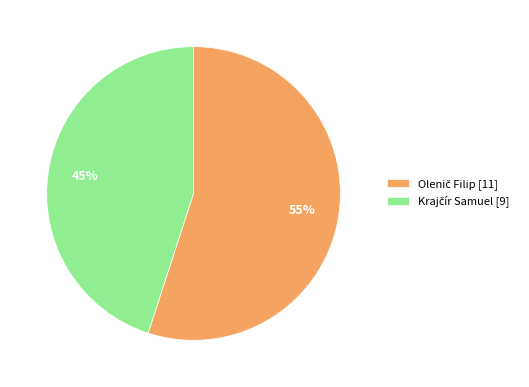

Is there any slice that represents more than half of the pie?

Yes